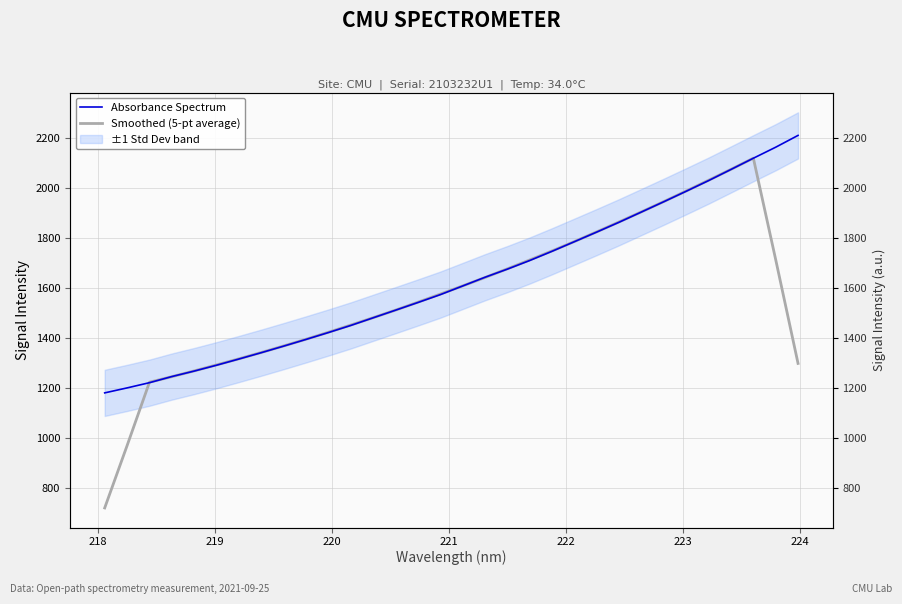

What is the average value of the Smoothed (5-pt average) series?

1565.6